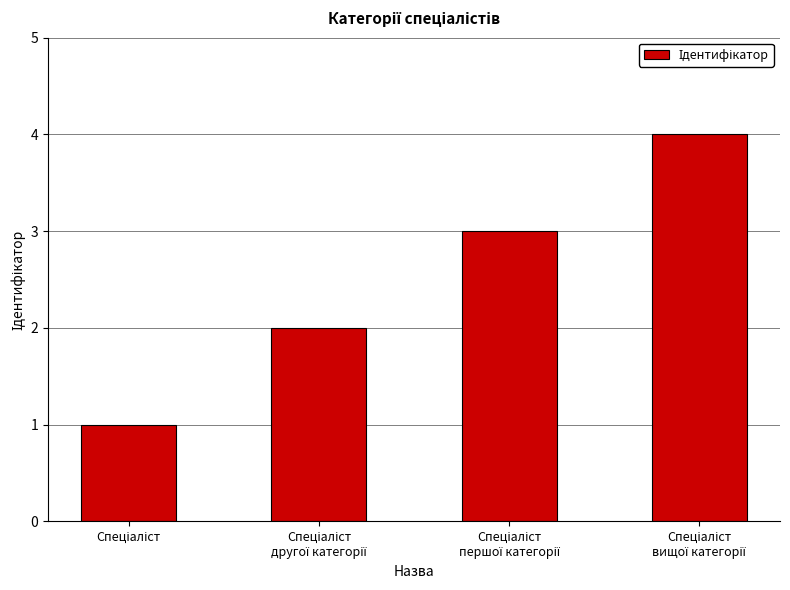

What is the difference between the maximum and minimum values?

3